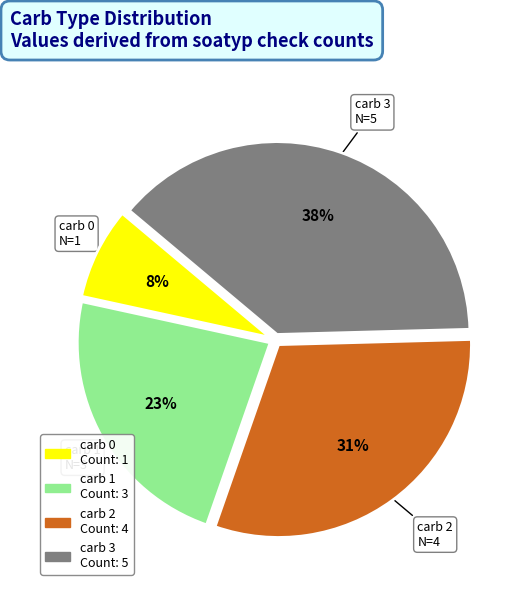

Does carb 3 account for over 50% of the chart?

No